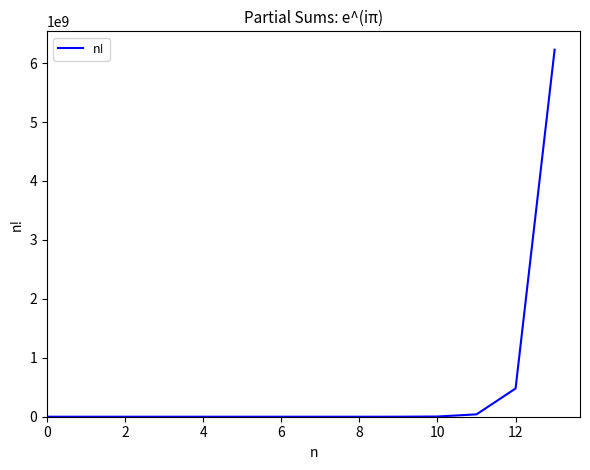

What is the difference between the maximum and minimum values?

6227020799